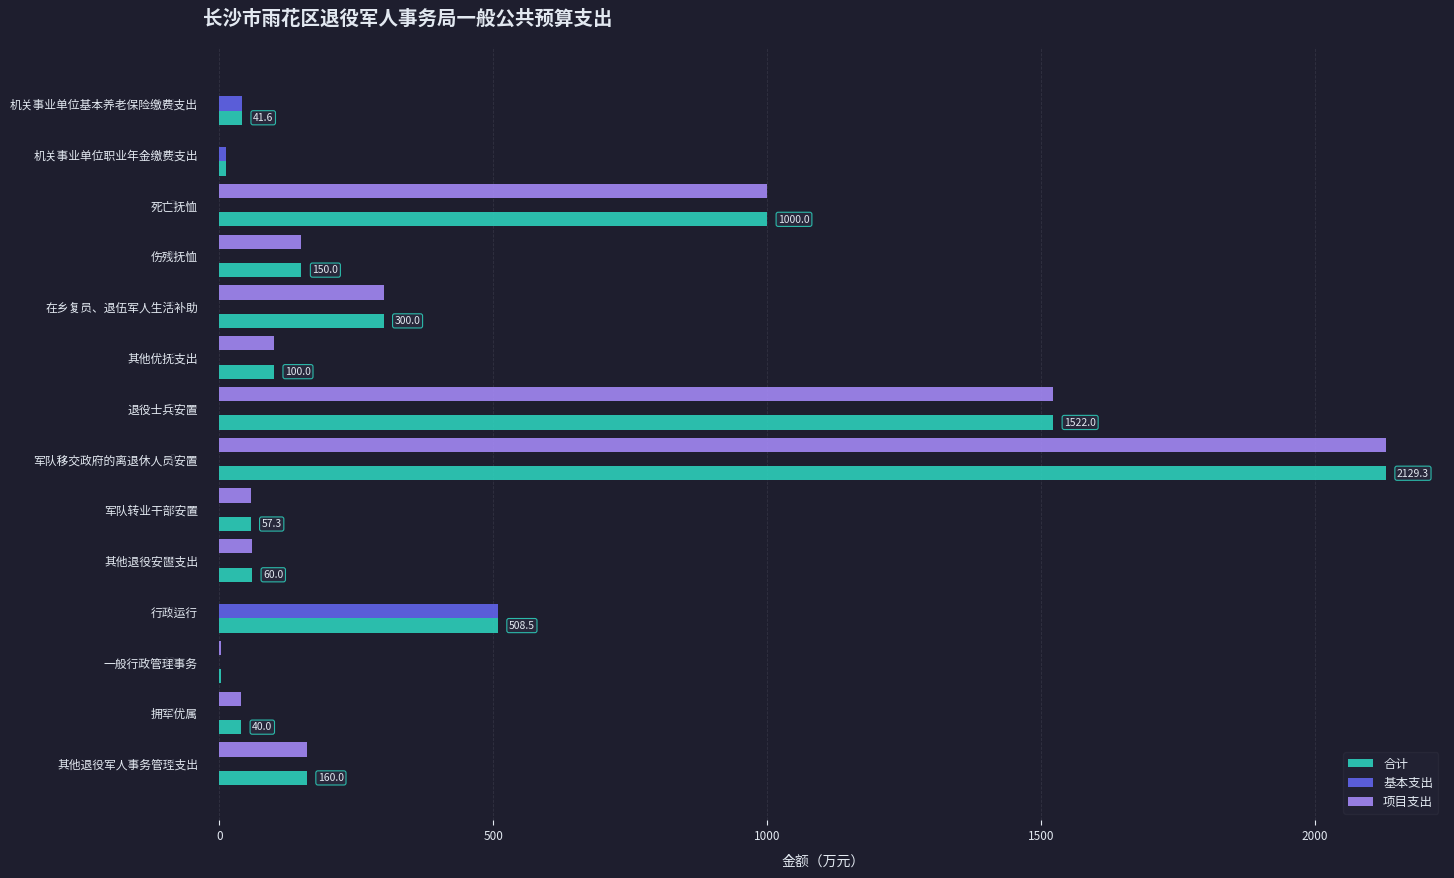

At which category is the sum across all series the highest?

军队移交政府的离退休人员安置